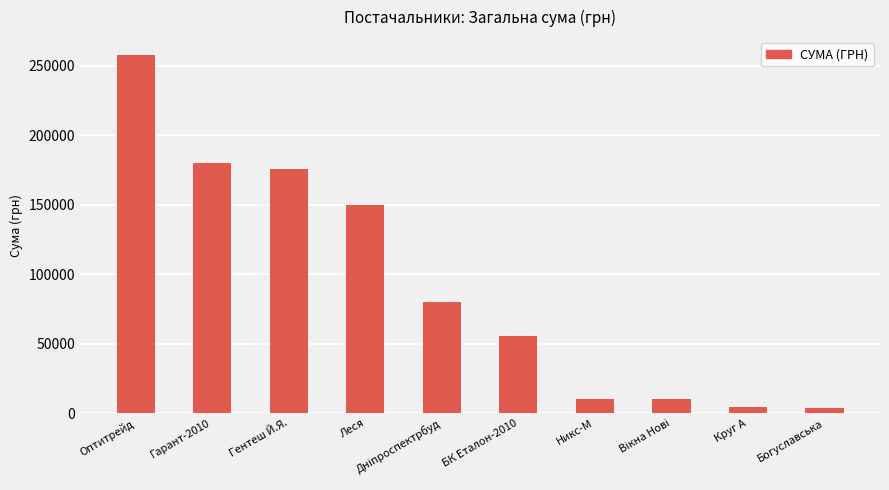

What is the maximum value shown in the chart?

257856.4